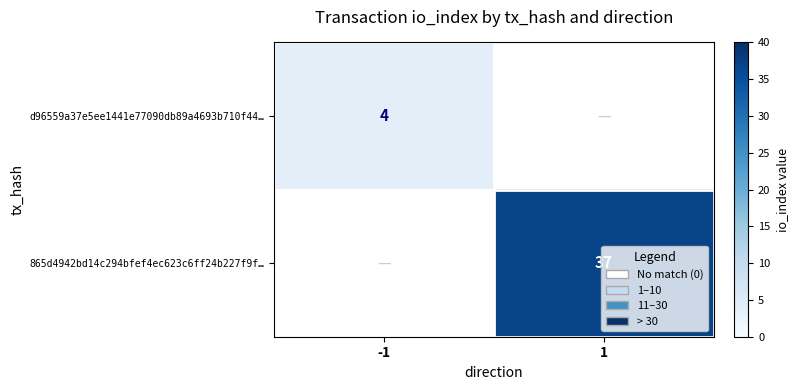

True or false: 865d4942bd14c294bfef4ec623c6ff24b227f9f… has a value of 37 at 1.

True